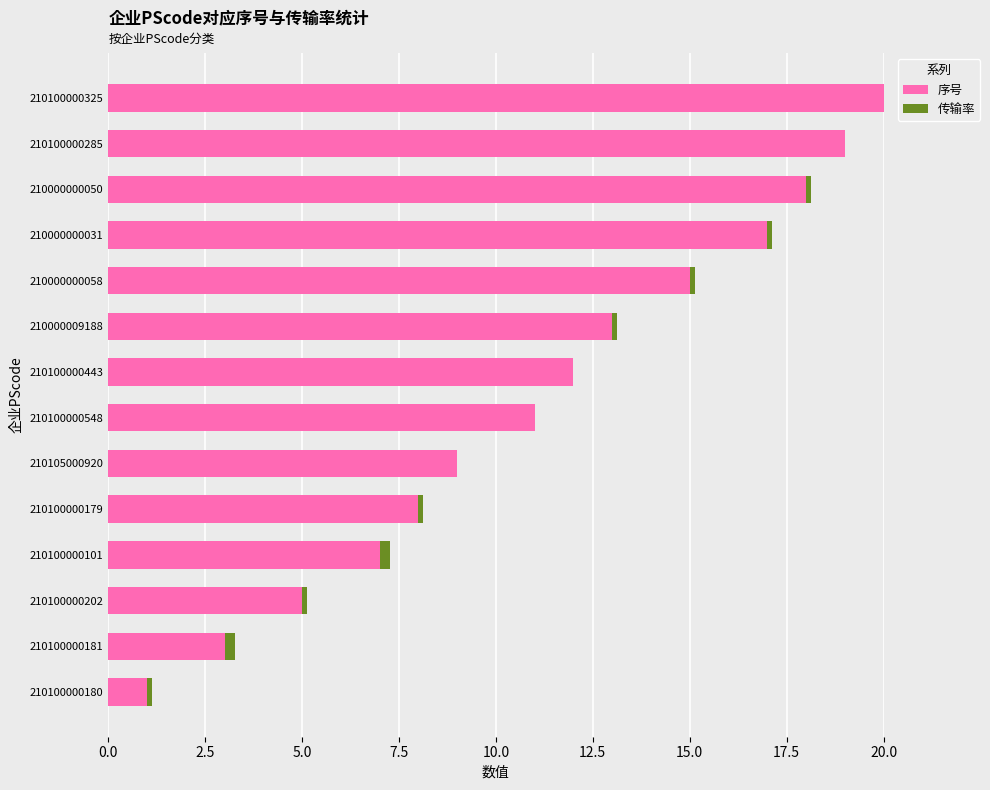

Which category has the highest value in the 序号 series?

210100000325